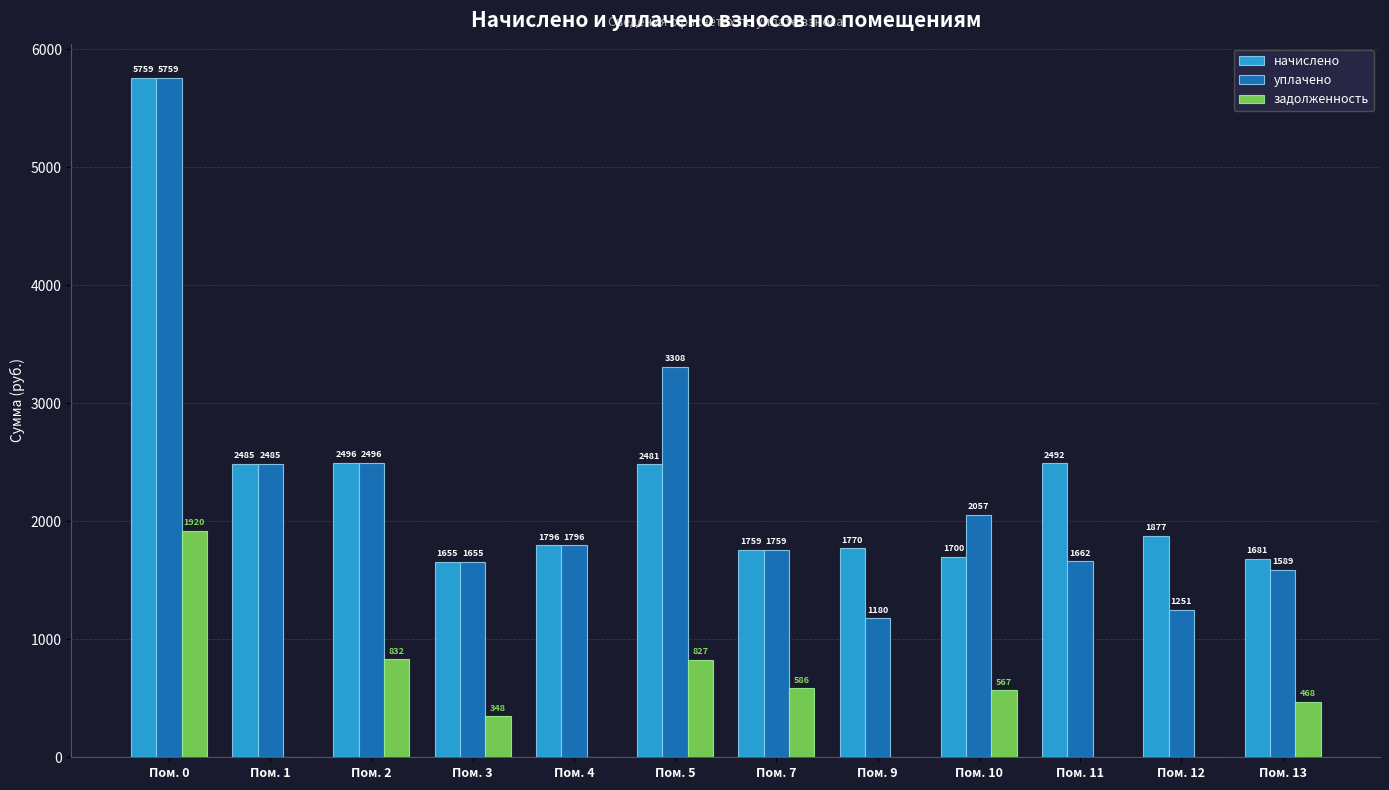

What is the total value across all series at Пом. 3?

3659.3